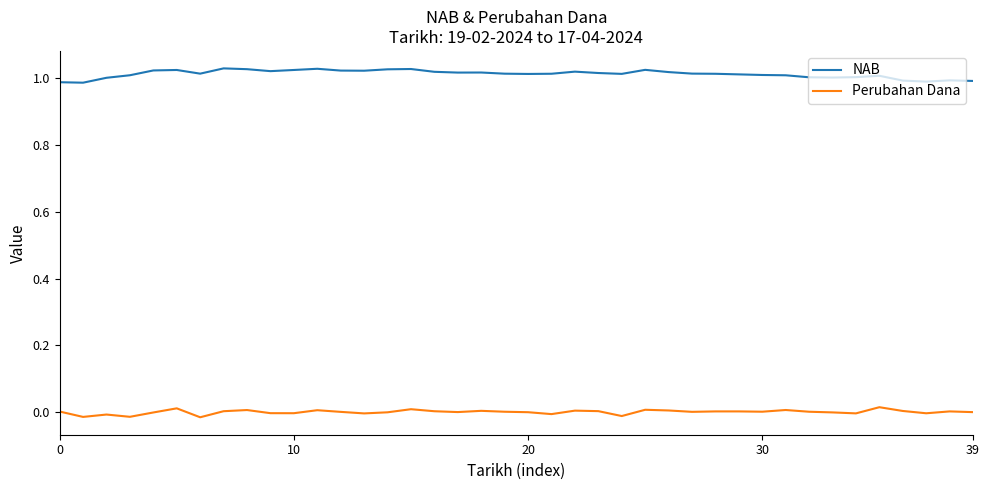

True or false: Perubahan Dana and NAB intersect in this chart.

False